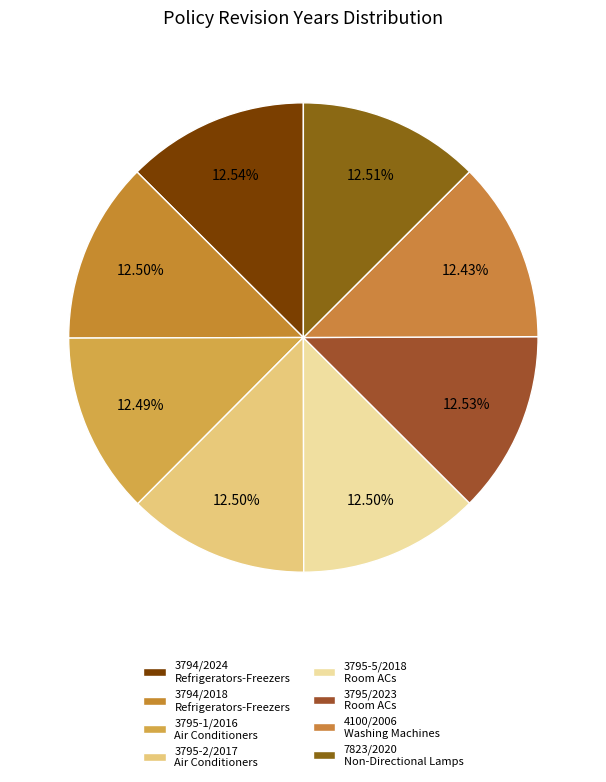

How many segments does this pie chart have?

8